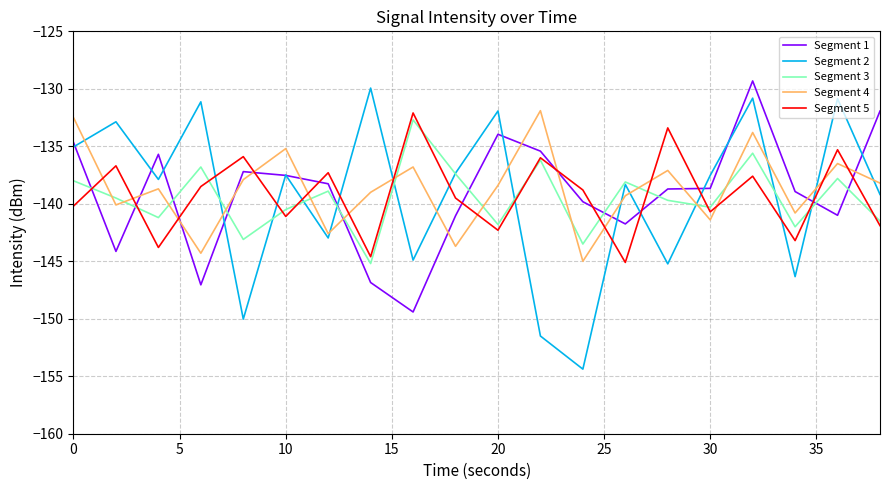

How many intersections are there between Segment 4 and Segment 5?

14